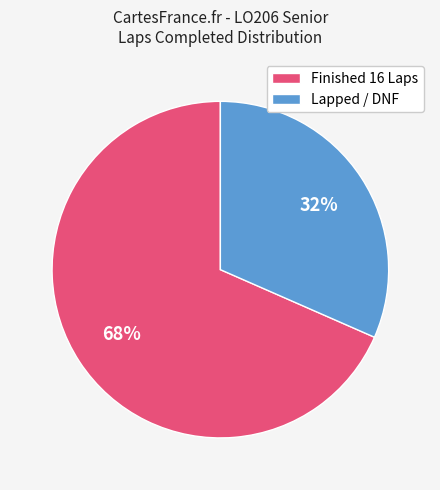

Which has a higher value, Finished 16 Laps or Lapped / DNF?

Finished 16 Laps